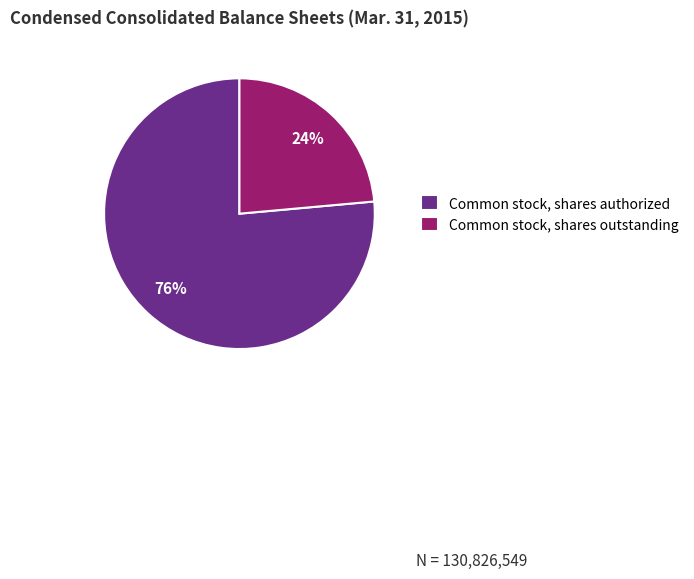

To the nearest percent, what is the average slice percentage?

50%